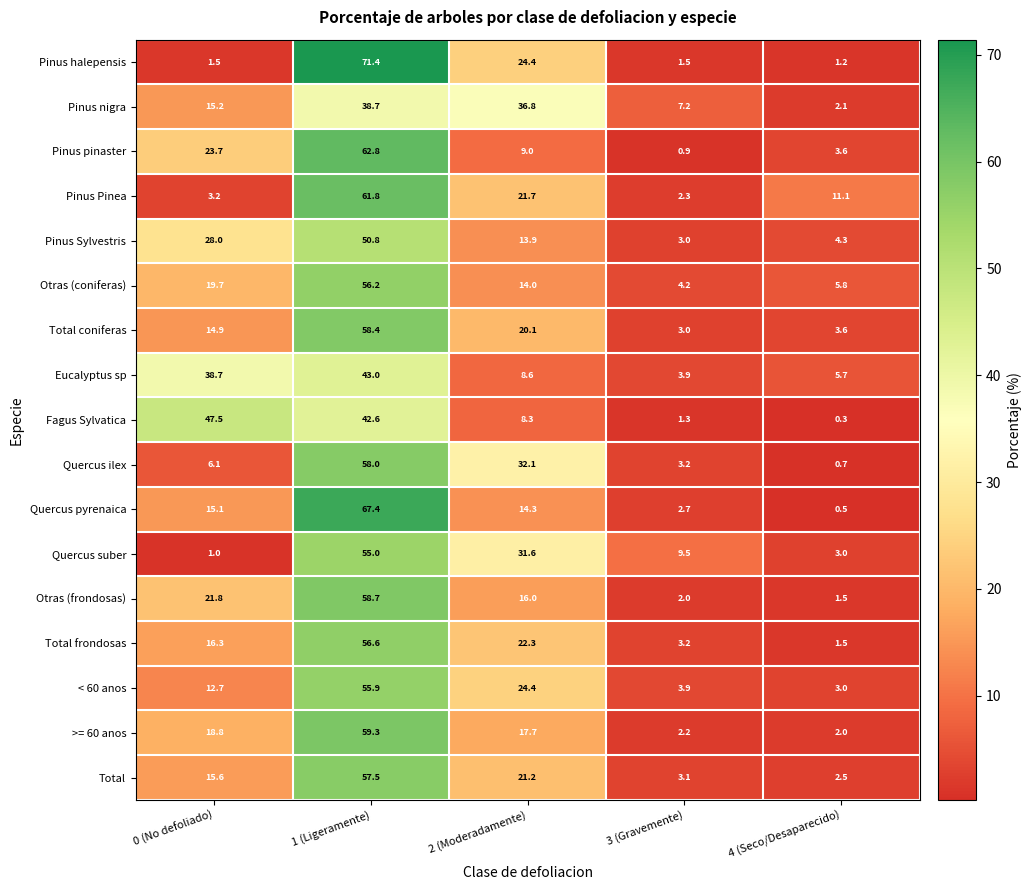

What is the difference between the Total values at 3 (Gravemente) and 4 (Seco/Desaparecido)?

0.6